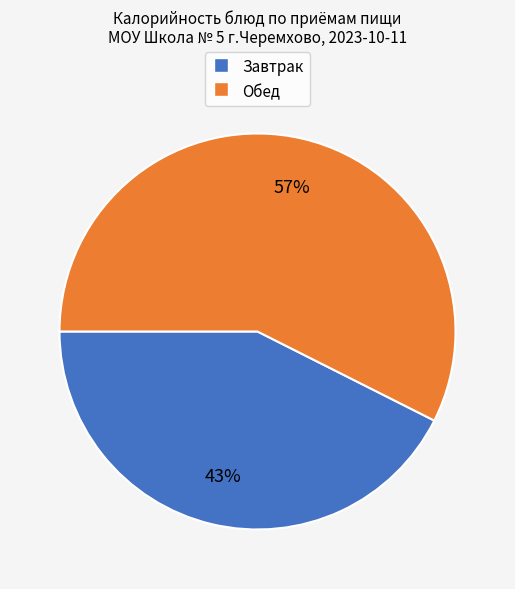

Does any single category account for the majority?

Yes